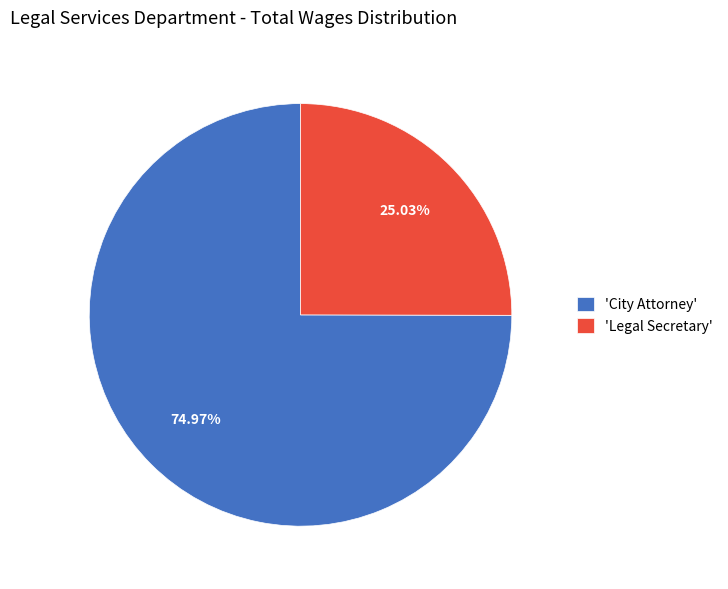

Which has a higher value, 'Legal Secretary' or 'City Attorney'?

'City Attorney'